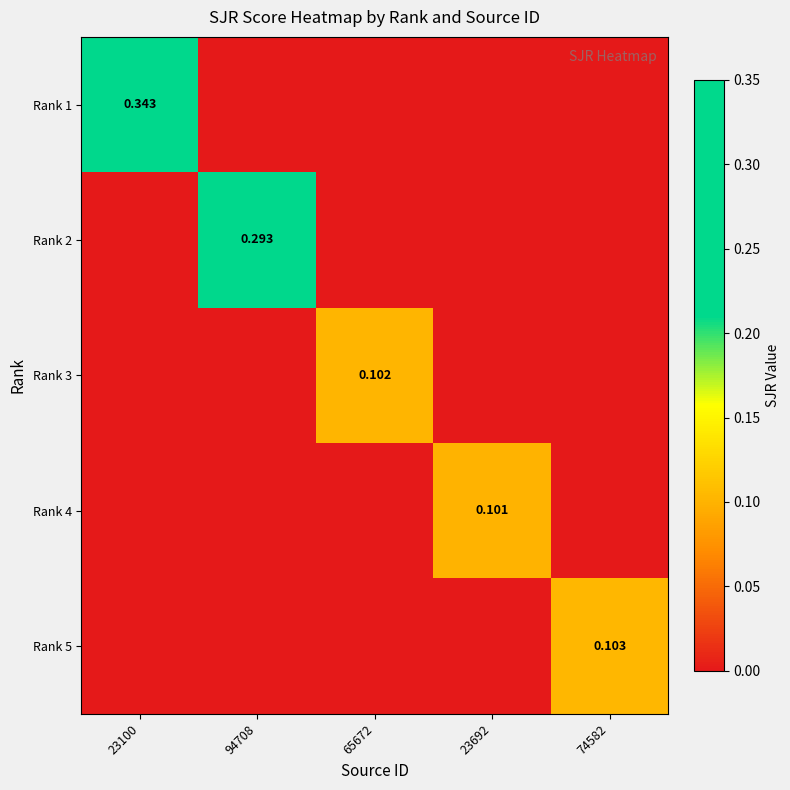

Where is Rank 4 nearest to the value 0?

23100